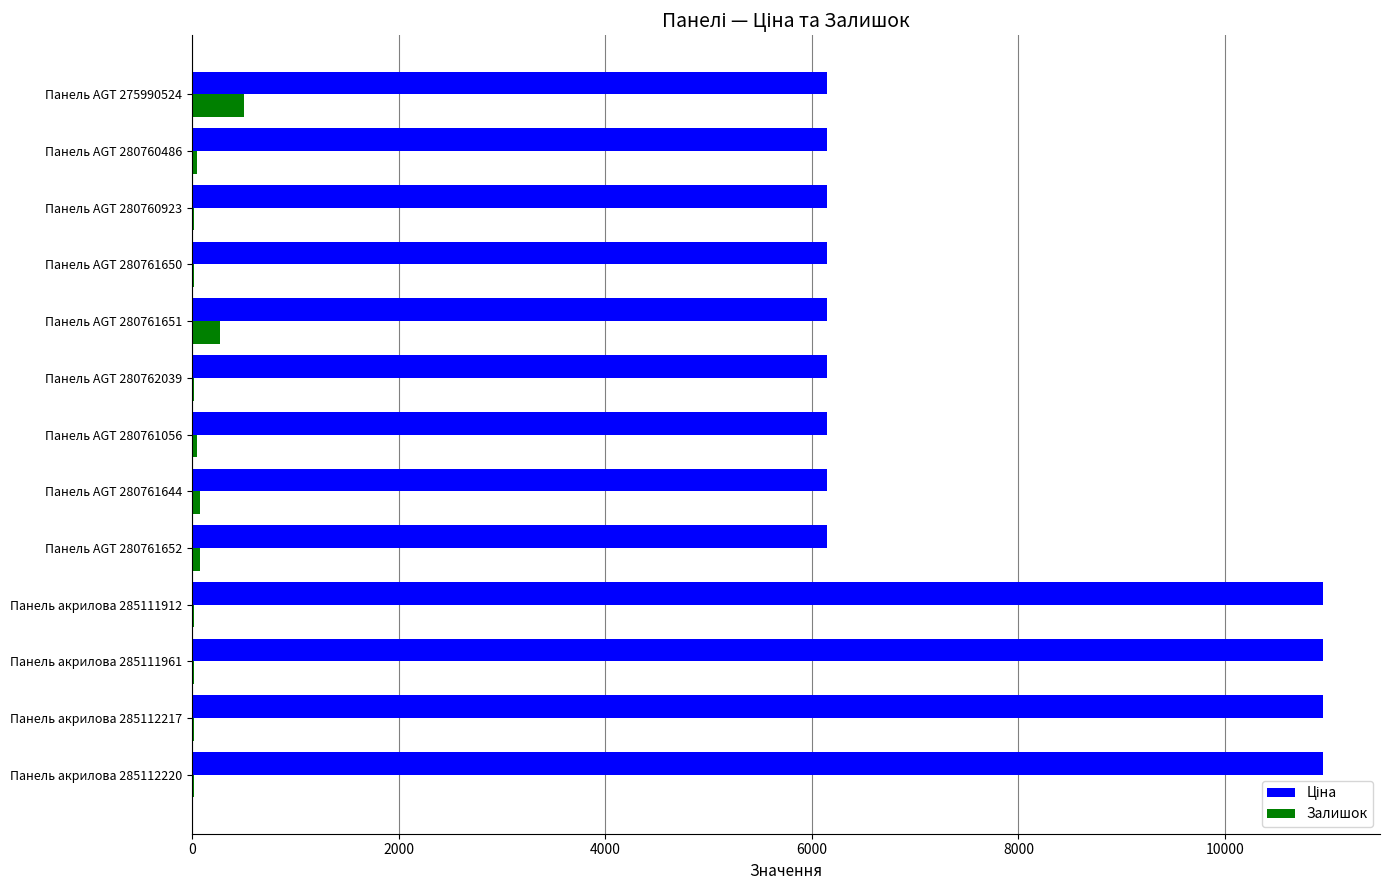

What is the maximum value shown in the chart?

10952.0